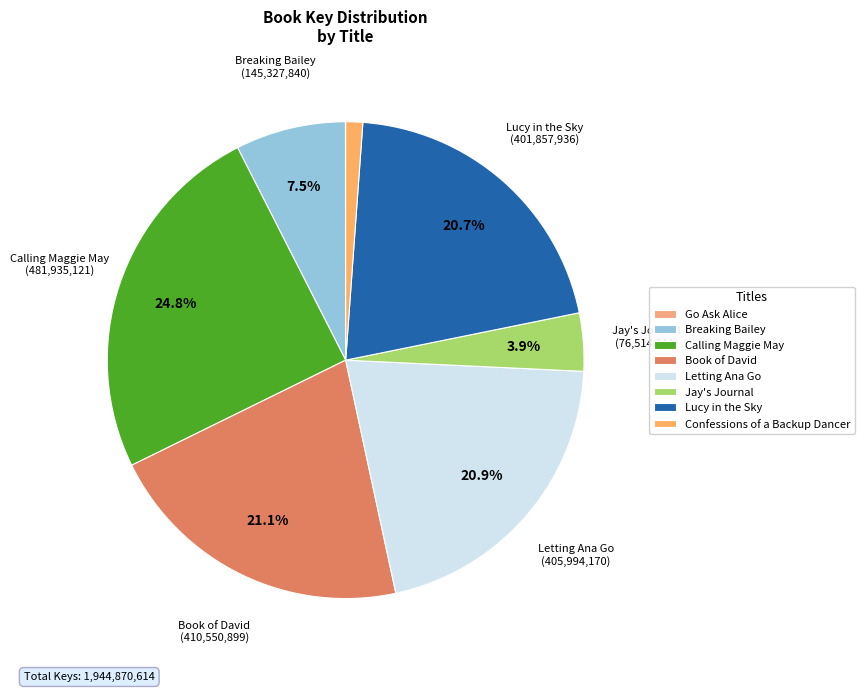

Which category has the biggest portion of the pie?

Calling Maggie May